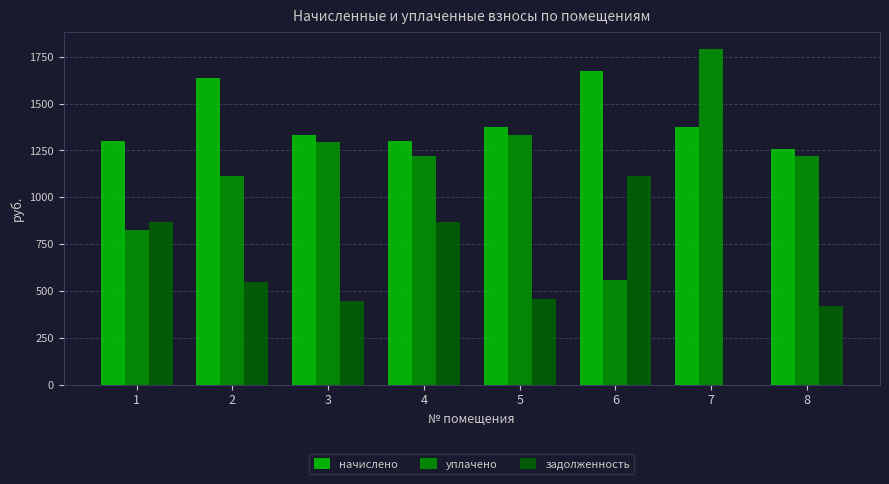

Which series has the widest spread of values?

уплачено